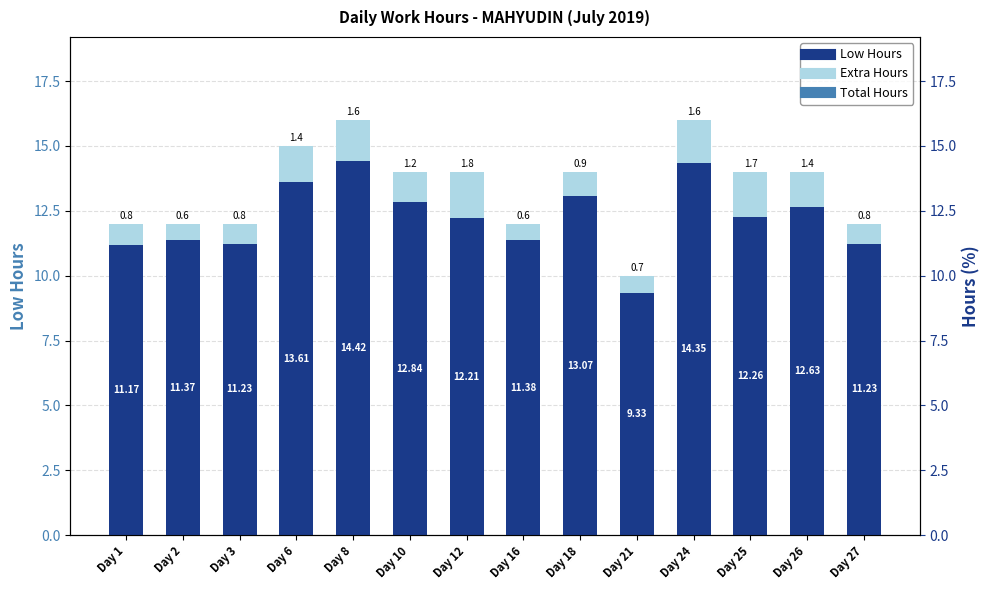

What is the difference between the Extra Hours values at Day 8 and Day 18?

0.7